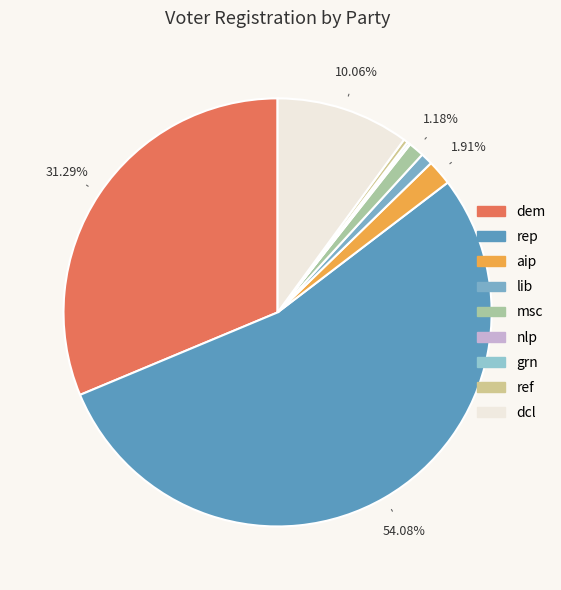

What is the change in value from aip to ref?

-183